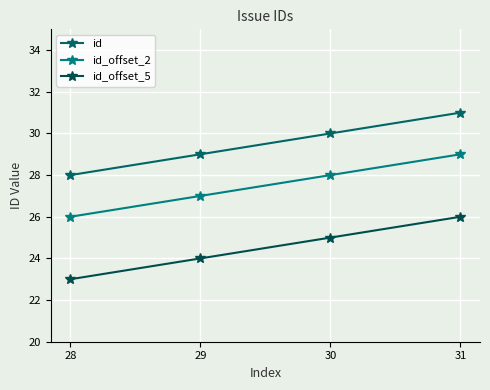

True or false: id has more than 1 interior local peaks.

False